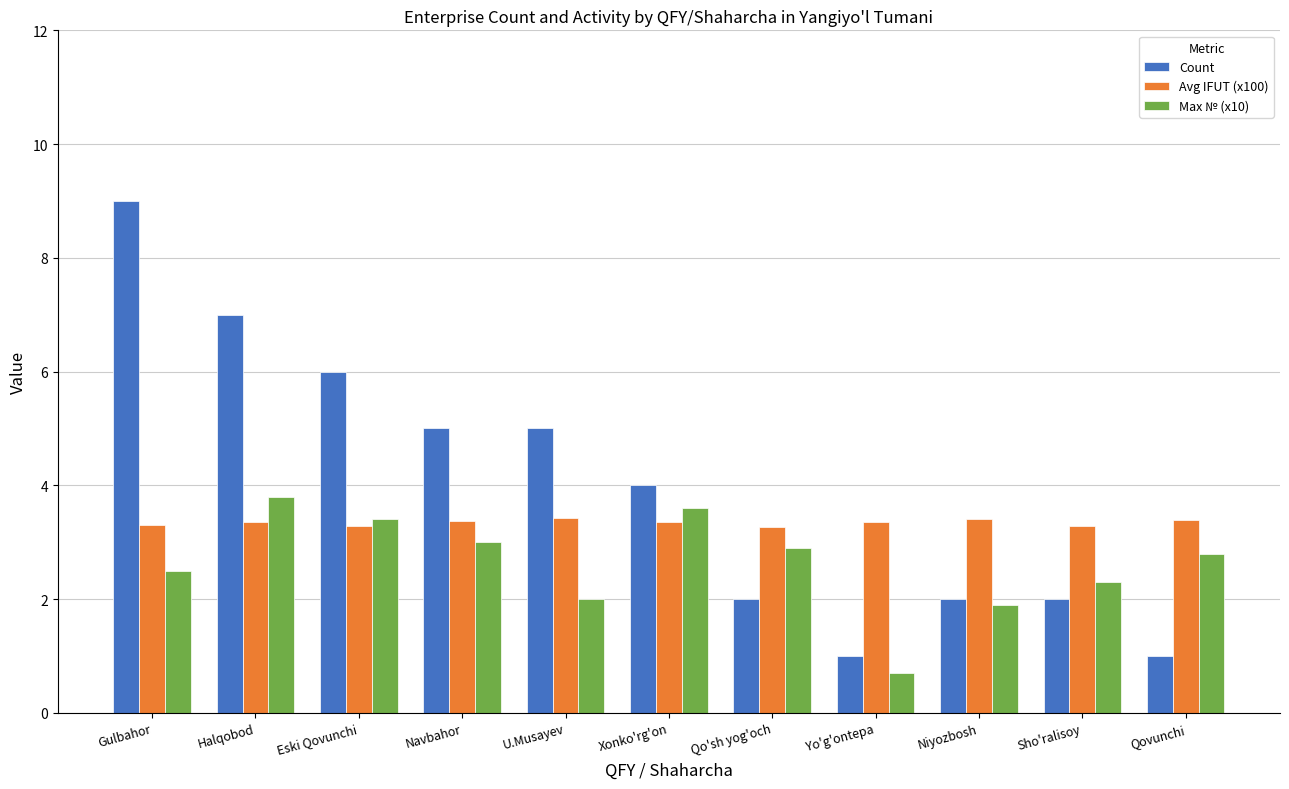

The value of Avg IFUT (x100) at Xonko'rg'on is 1.4. True or false?

False